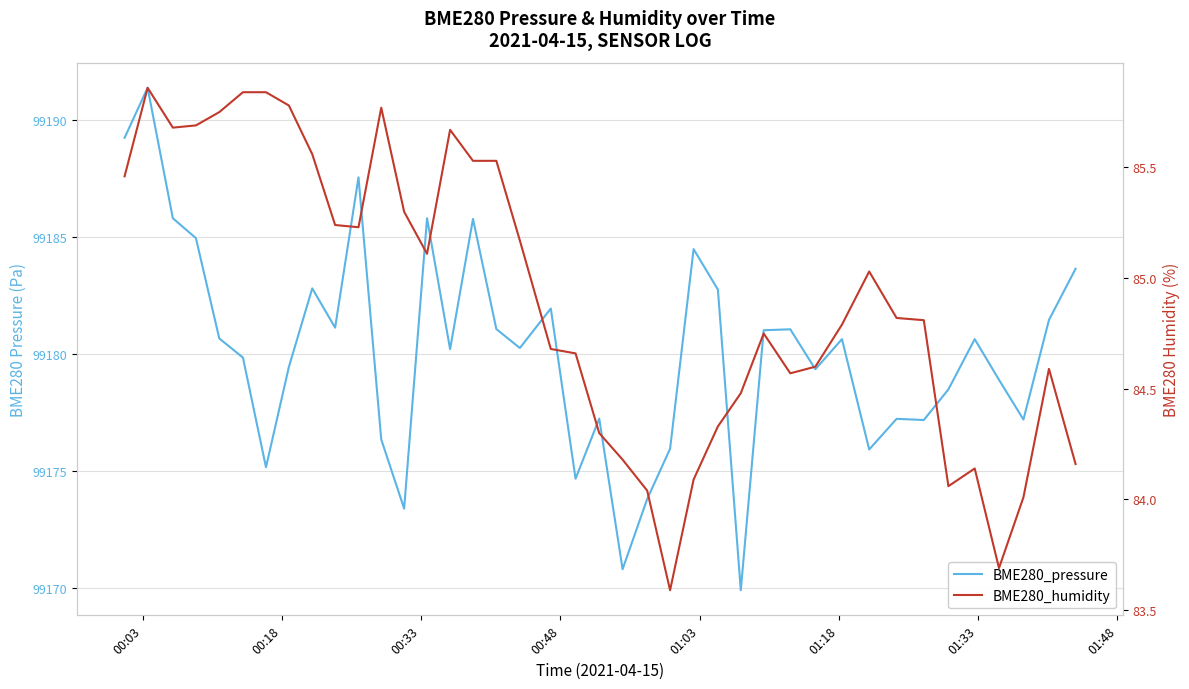

True or false: BME280_pressure has more than 2 interior local peaks.

True